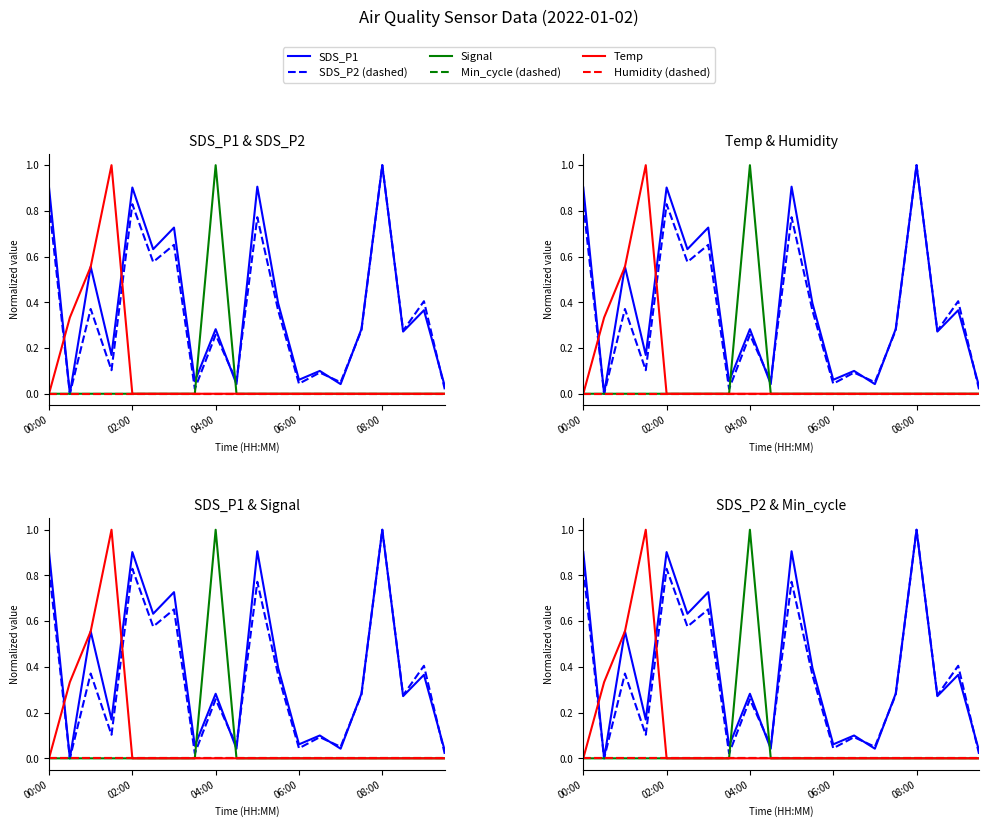

What is the difference between the highest and lowest values at 08:00?

1.0